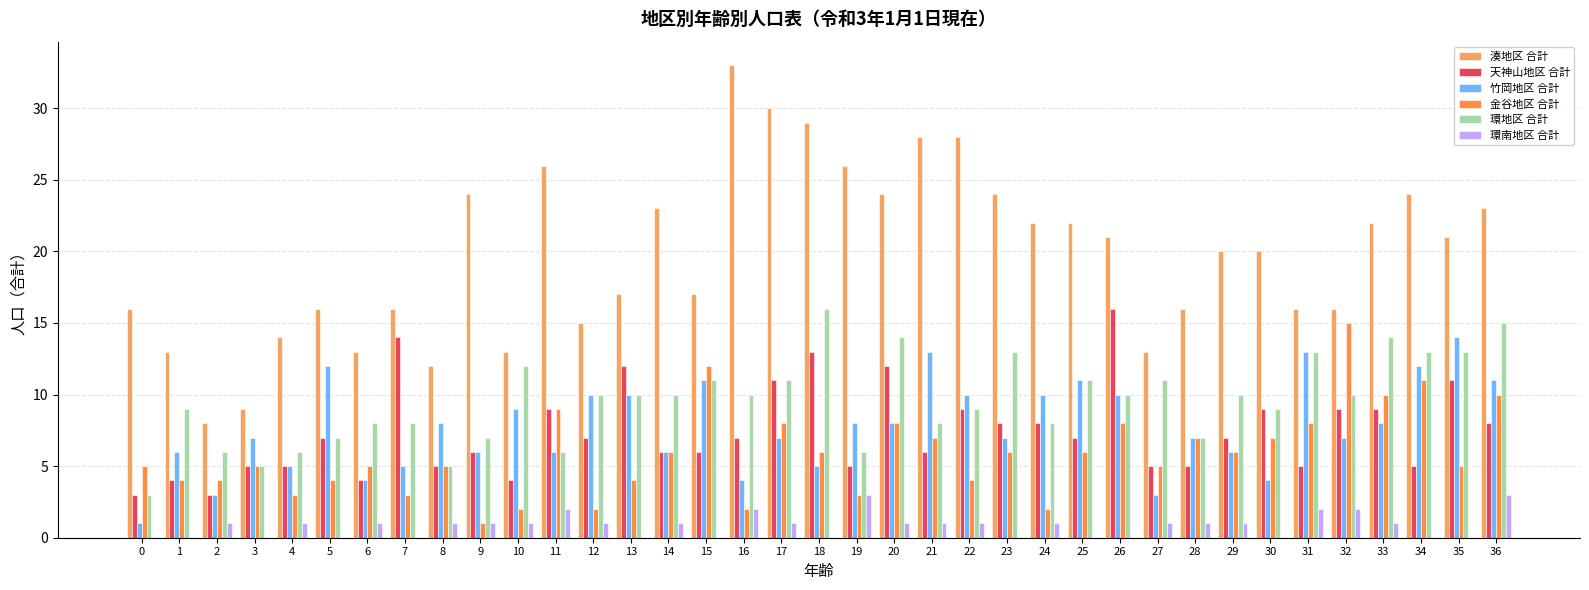

Are the bars horizontal?

No